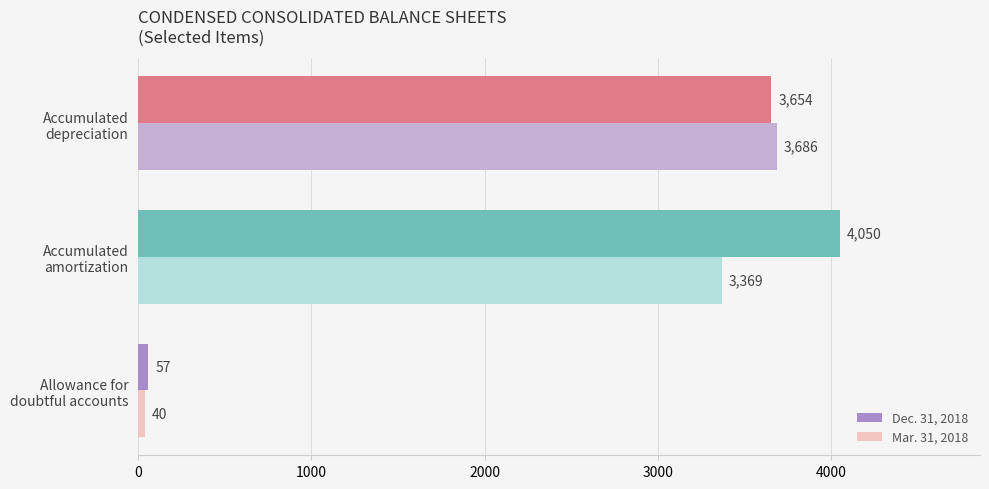

Count the number of data series in this chart.

2